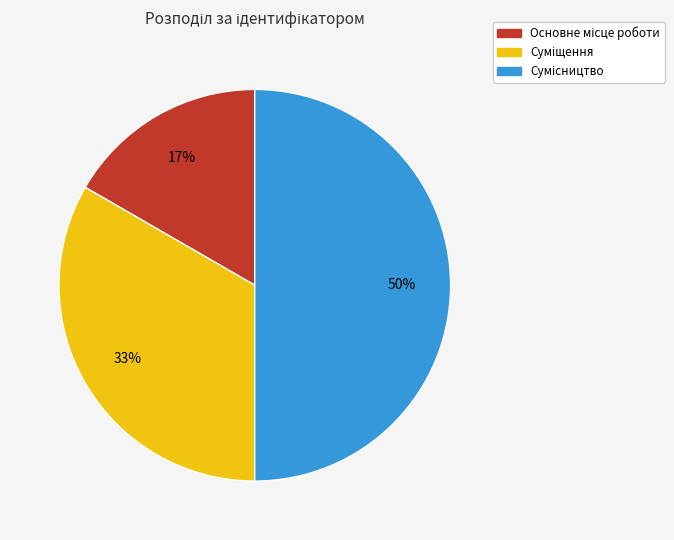

To the nearest percent, what is the average slice percentage?

33%